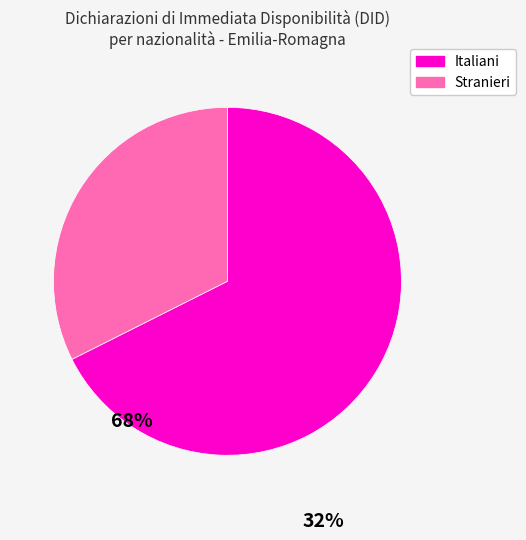

The Stranieri slice represents 32% of the pie. True or false?

True